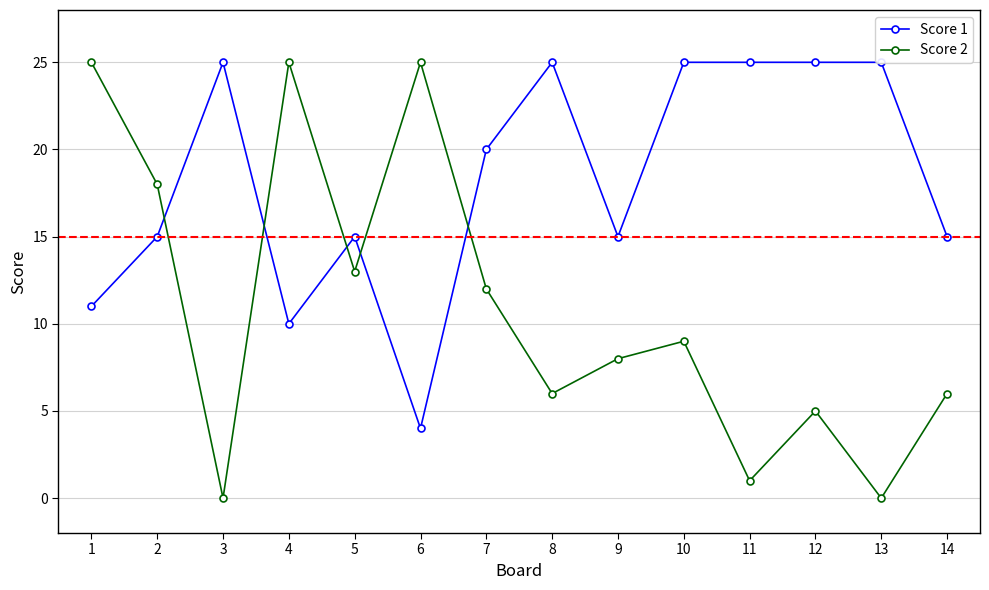

Rank the series by their average value, from lowest to highest.

Score 2, Score 1